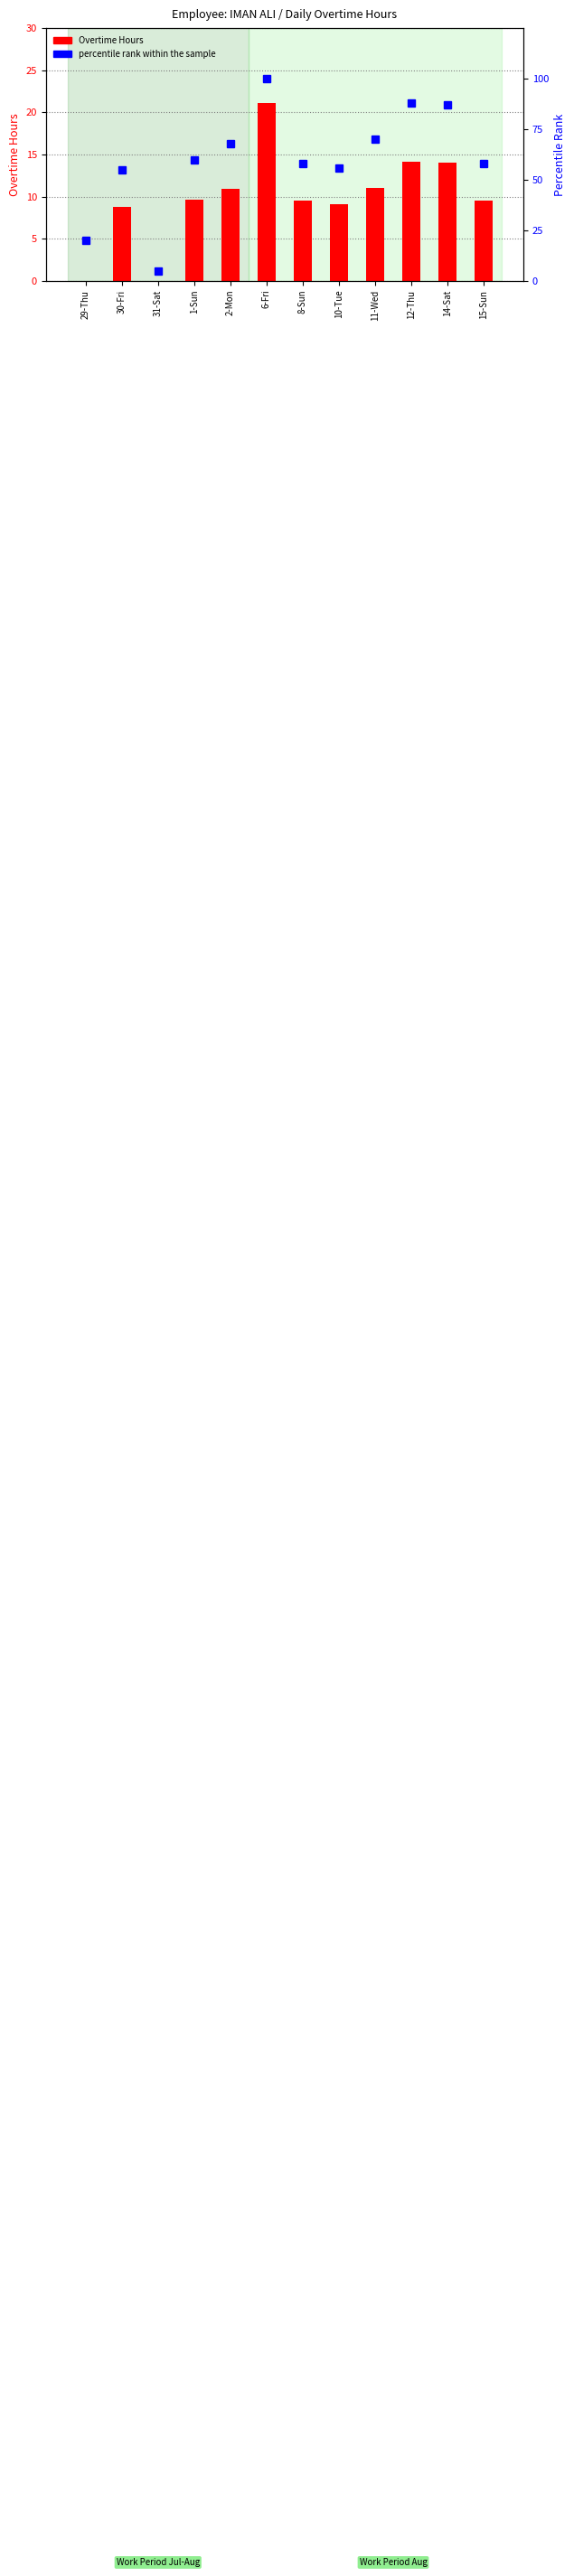

What is the value of the percentile rank within the sample bar at the 10th from the left?

88.0